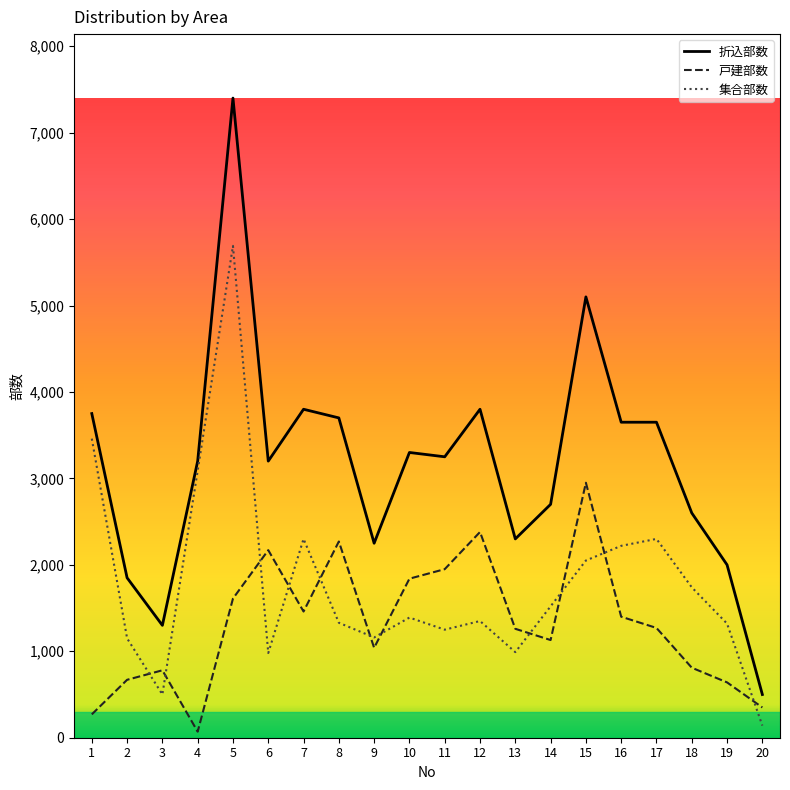

The value of 集合部数 at 17 is 2300. True or false?

True